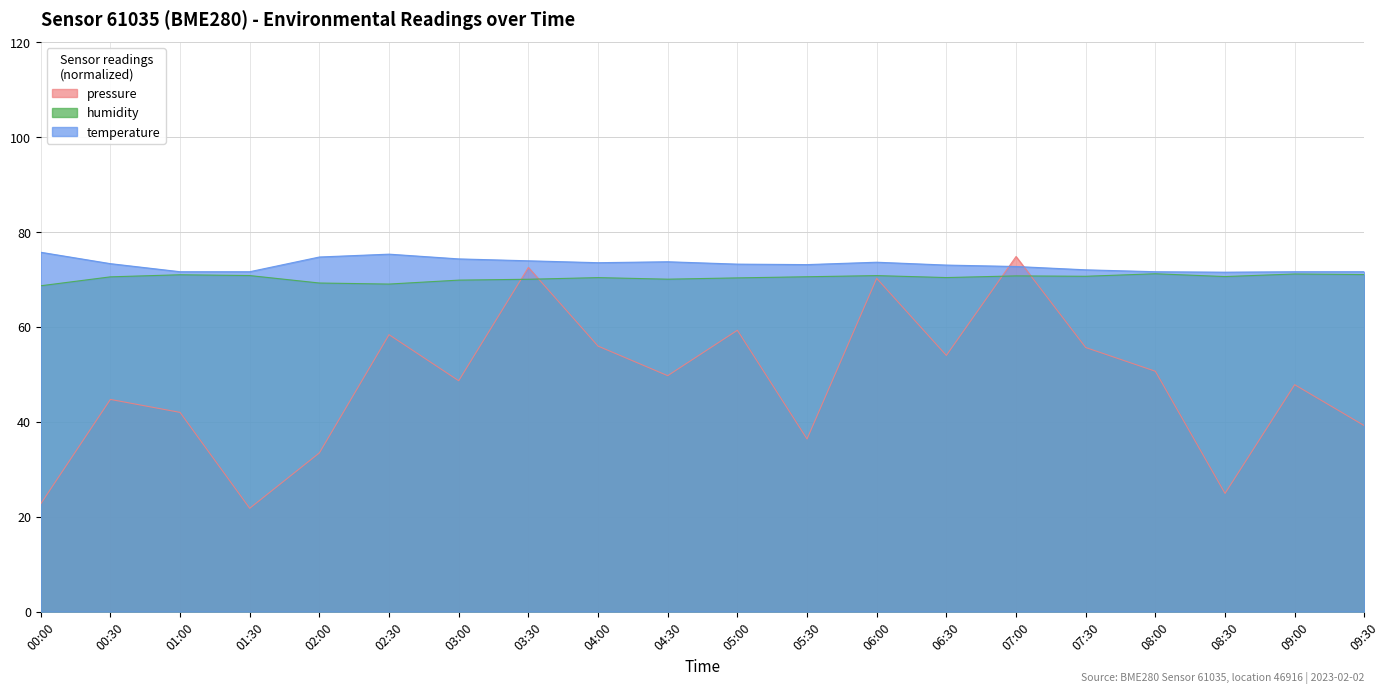

What is the smallest value displayed?

21.8